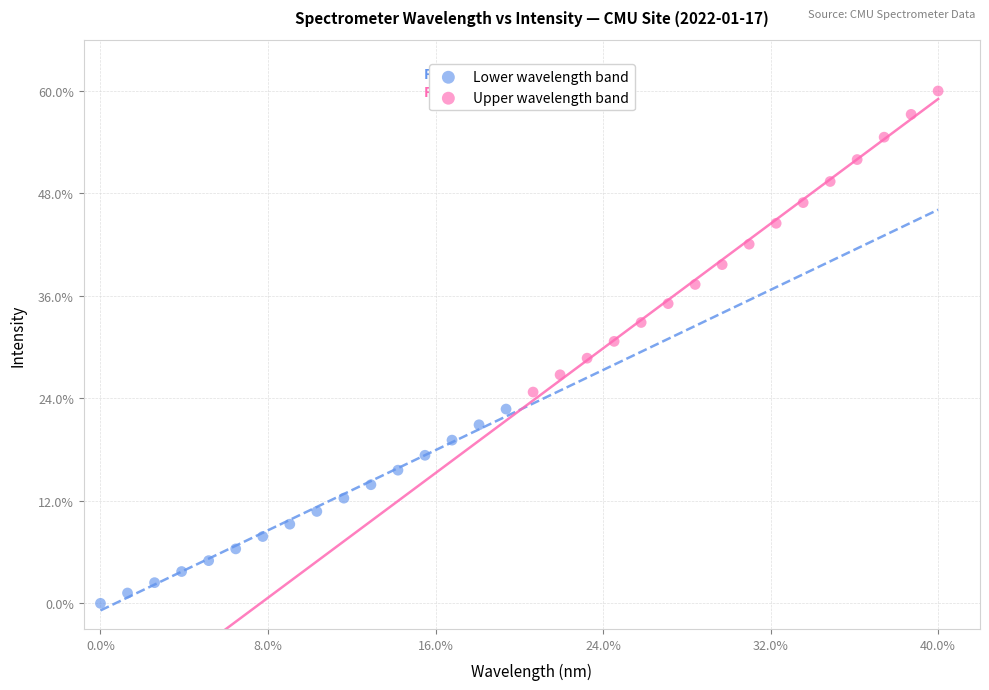

Which series contains the lowest Y value?

Lower wavelength band